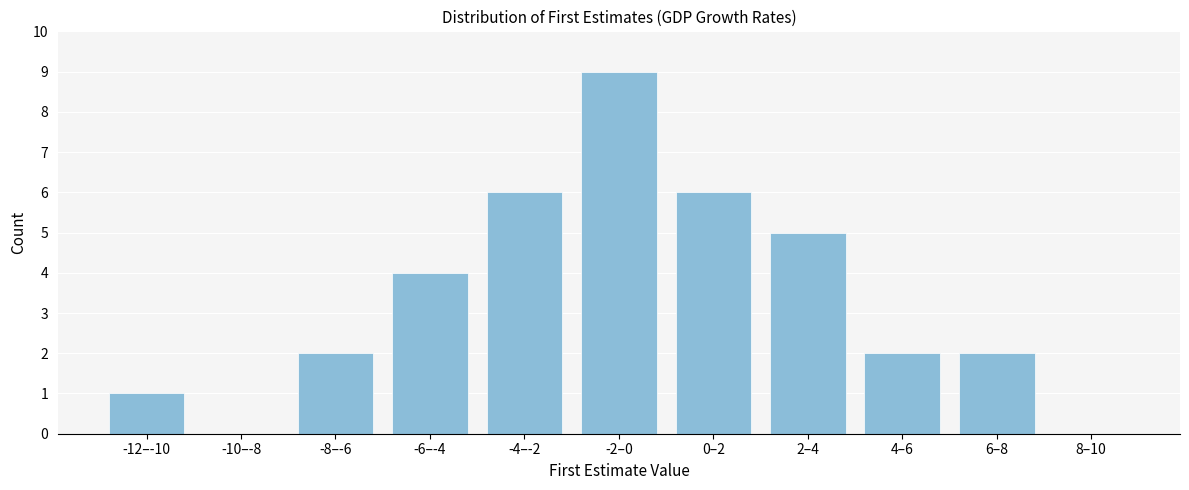

Reading right to left, list all the values displayed in this chart.

8–10=0	6–8=2	4–6=2	2–4=5	0–2=6	-2–0=9	-4–-2=6	-6–-4=4	-8–-6=2	-10–-8=0	-12–-10=1